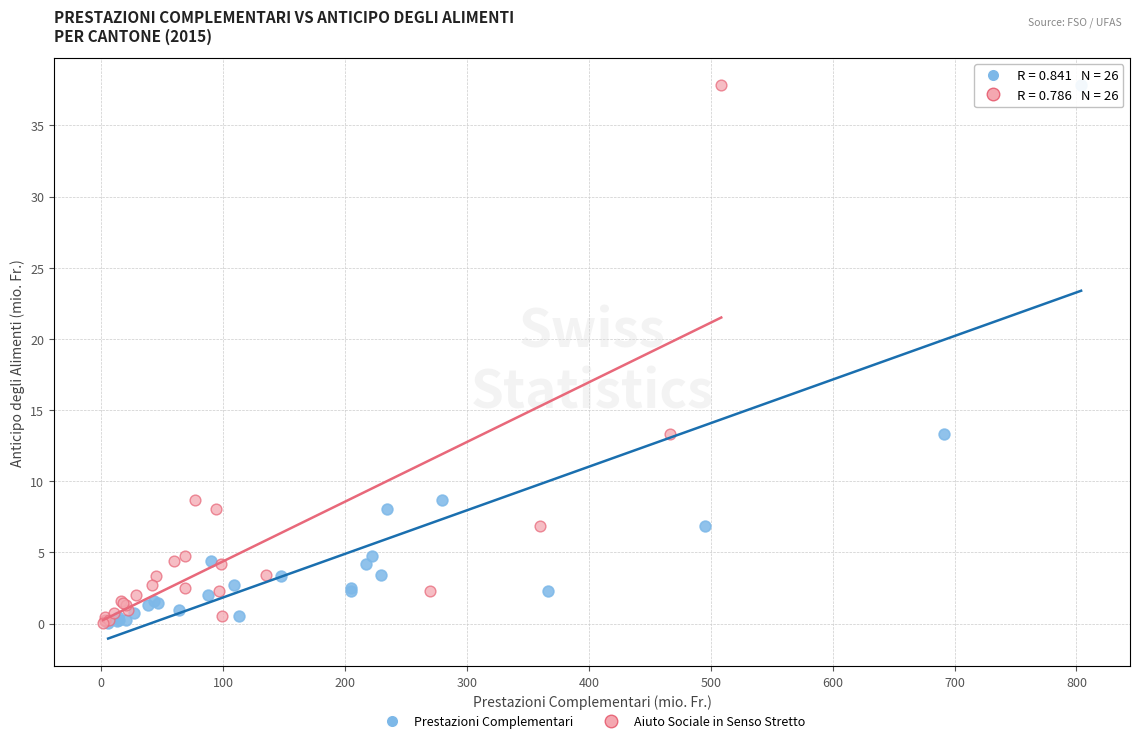

What are all the series names shown in the legend?

Prestazioni Complementari, Aiuto Sociale in Senso Stretto